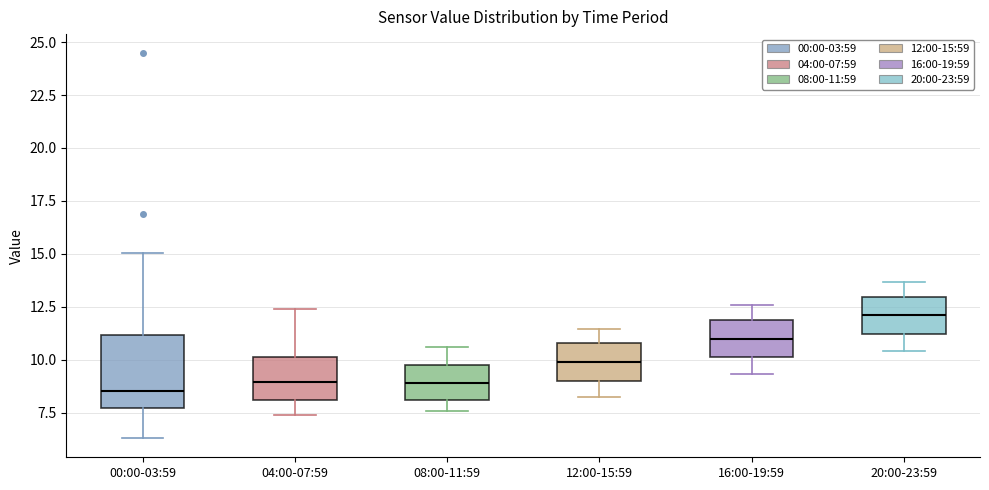

Reading left to right, transcribe this box plot: for each box, give where its median line is, the range the box spans, and where its two whiskers end, as read against the y-axis. The values are not printed on the chart, so give them approximately, as read against the axis.

00:00-03:59: median 8.5, box 7.5 to 11.0, whiskers 6.5 to 15.0
04:00-07:59: median 9.0, box 8.0 to 10.0, whiskers 7.5 to 12.5
08:00-11:59: median 9.0, box 8.0 to 10.0, whiskers 7.5 to 10.5
12:00-15:59: median 10.0, box 9.0 to 11.0, whiskers 8.0 to 11.5
16:00-19:59: median 11.0, box 10.0 to 12.0, whiskers 9.5 to 12.5
20:00-23:59: median 12.0, box 11.0 to 13.0, whiskers 10.5 to 13.5